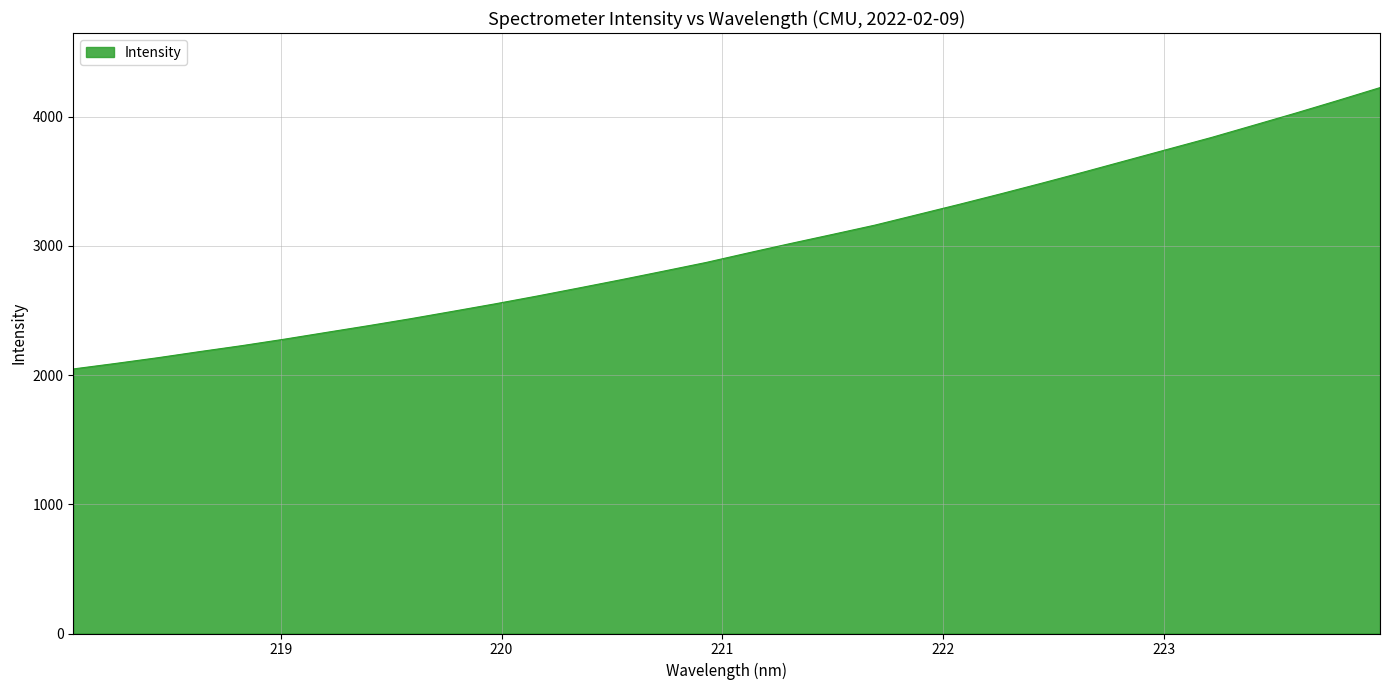

What is the difference between the maximum and minimum values?

2177.5